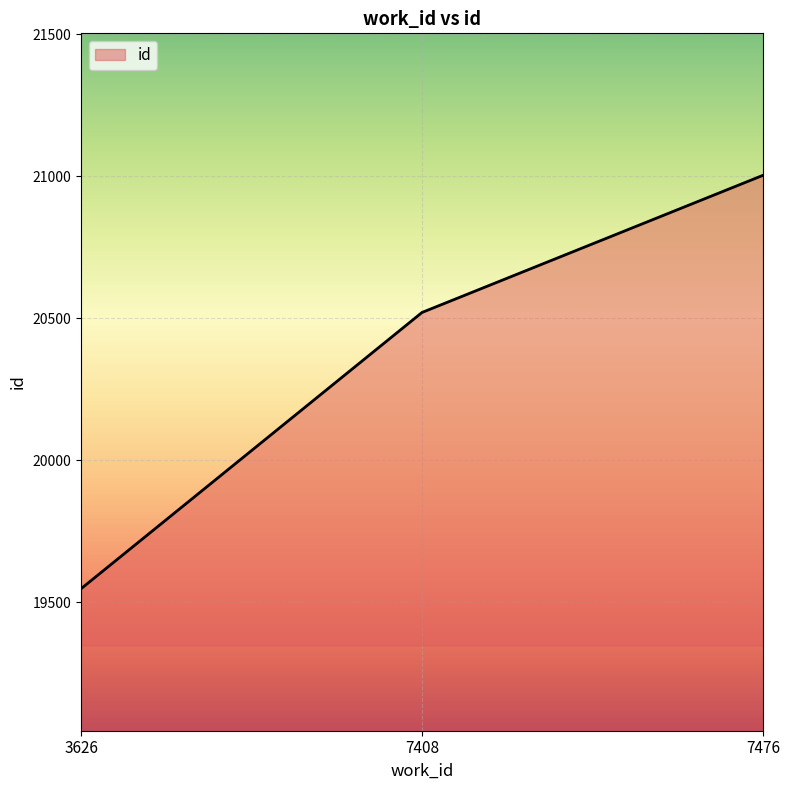

Which label corresponds to the largest value in the chart?

7476